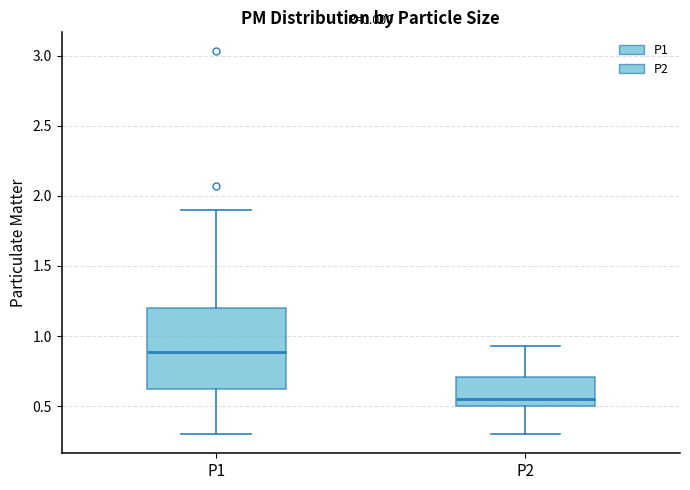

Reading left to right, read every box against the y-axis: the position of its median line, the range the box covers, and the ends of its whiskers. The values are not printed on the chart, so give them approximately, as read against the axis.

P1: median 0.90, box 0.60 to 1.20, whiskers 0.30 to 1.90
P2: median 0.55, box 0.50 to 0.70, whiskers 0.30 to 0.95